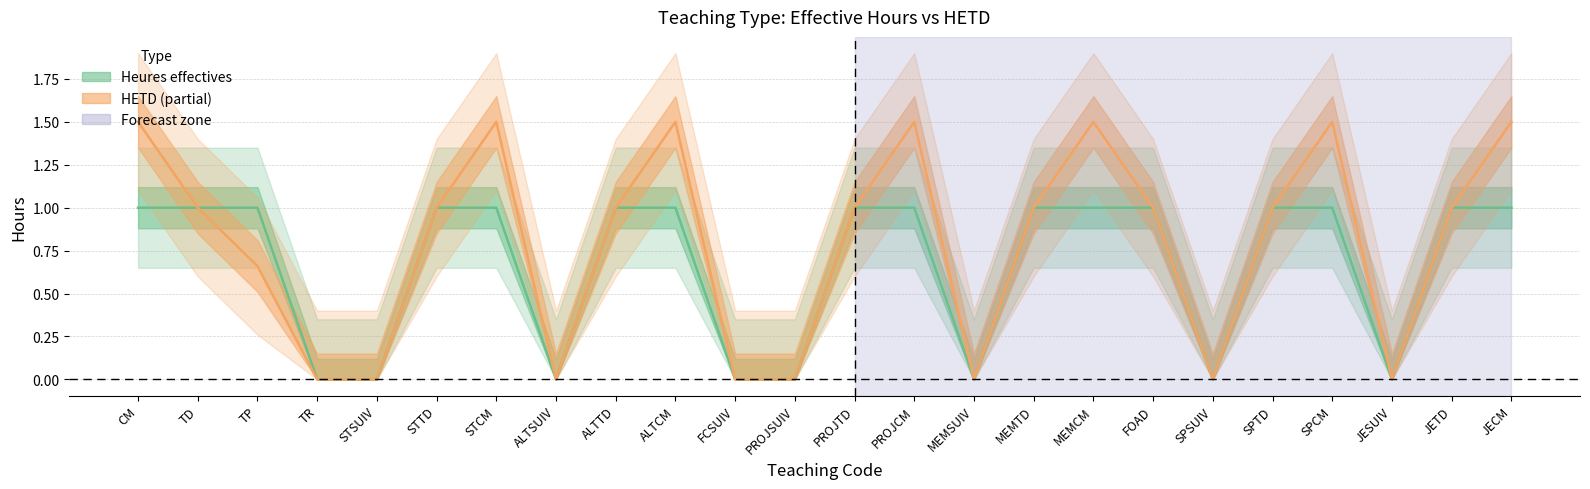

What is the value of the Heures effectives point at the 23rd from the left?

1.0